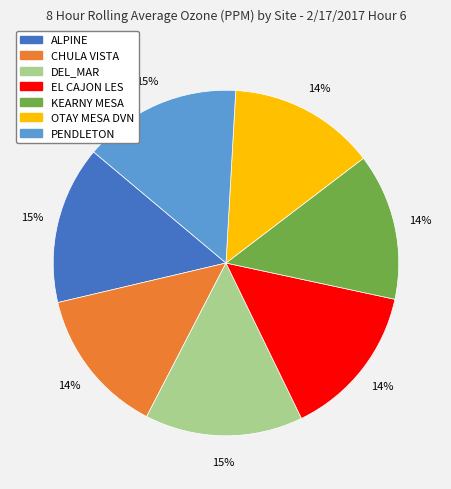

The CHULA VISTA slice represents 22% of the pie. True or false?

False